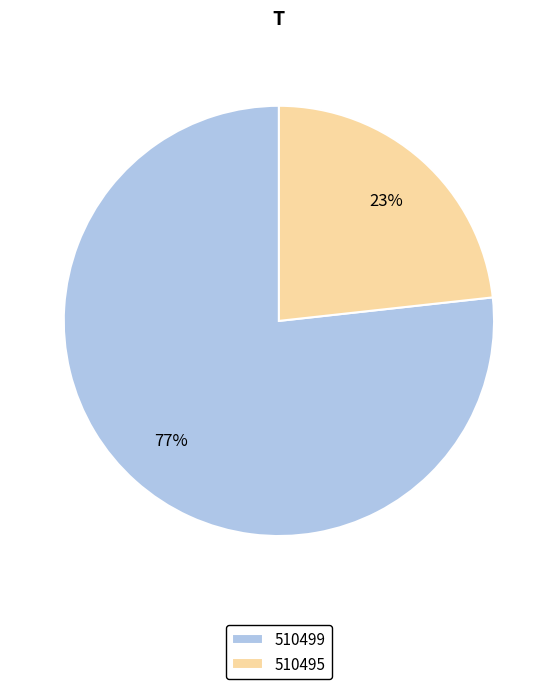

To the nearest percent, what portion does 510499 represent?

77%